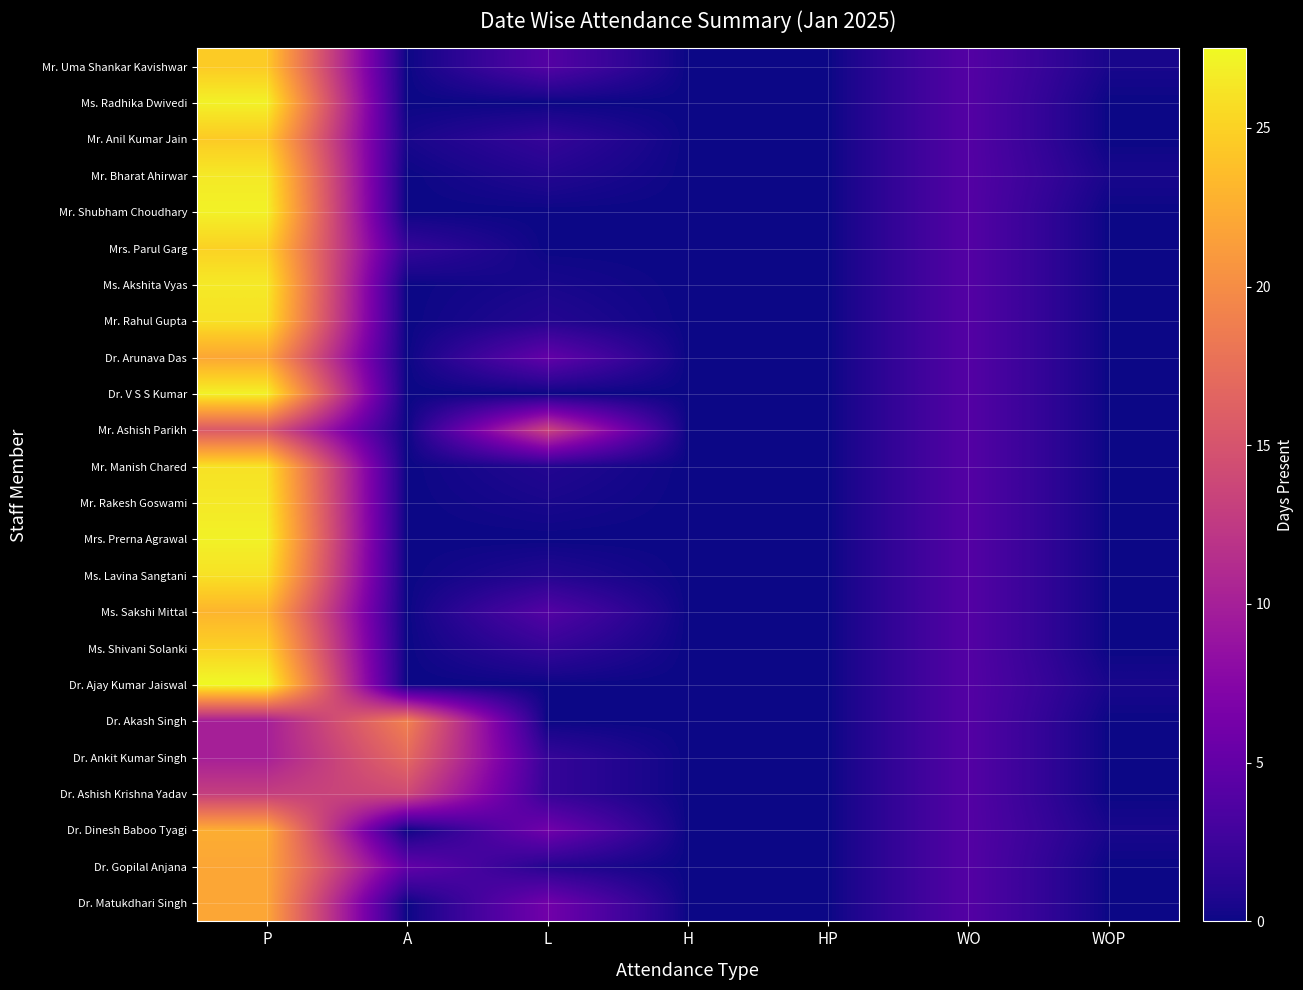

Between HP and WO, which is larger?

WO